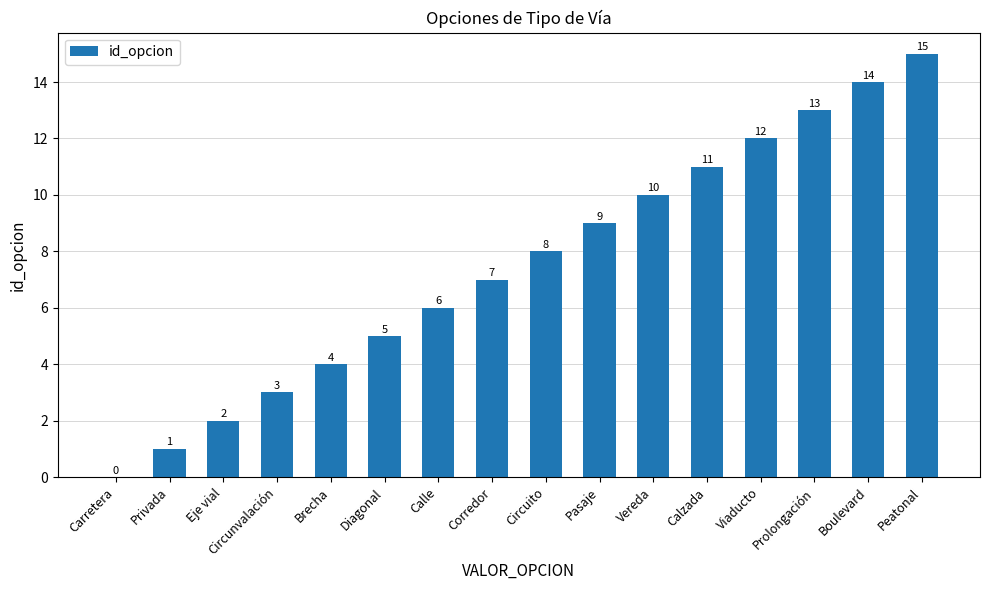

Which has a higher value, Viaducto or Carretera?

Viaducto